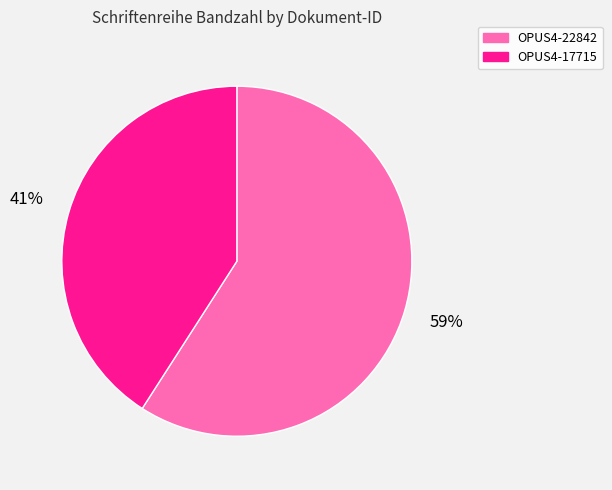

Does any single category account for the majority?

Yes